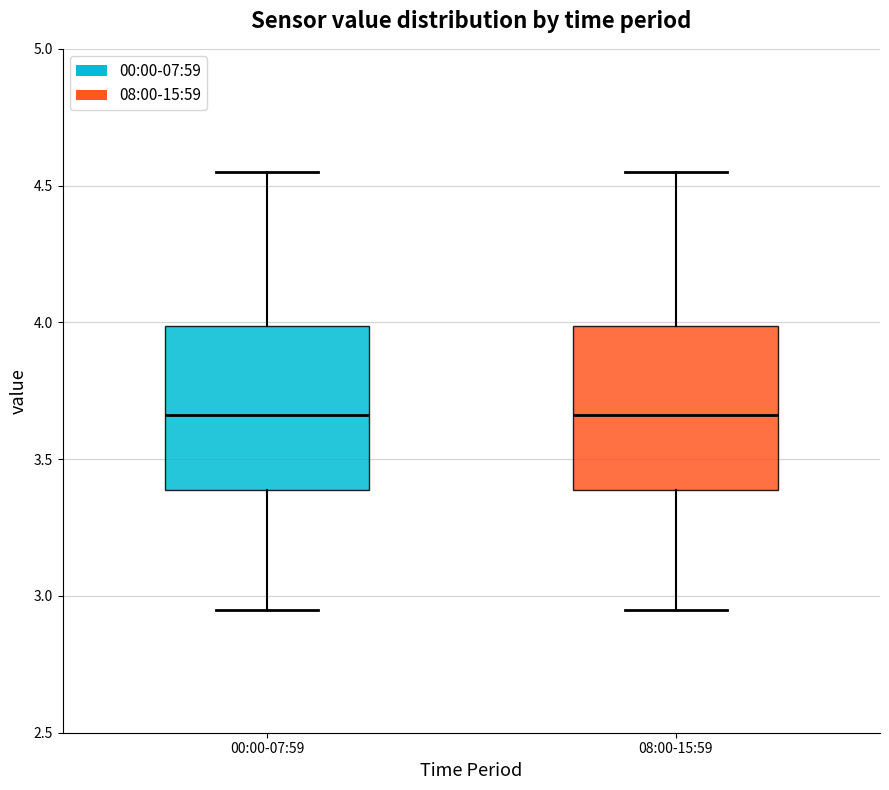

Reading left to right, read every box against the y-axis: the position of its median line, the range the box covers, and the ends of its whiskers. The values are not printed on the chart, so give them approximately, as read against the axis.

00:00-07:59: median 3.65, box 3.40 to 4.00, whiskers 2.95 to 4.55
08:00-15:59: median 3.65, box 3.40 to 4.00, whiskers 2.95 to 4.55